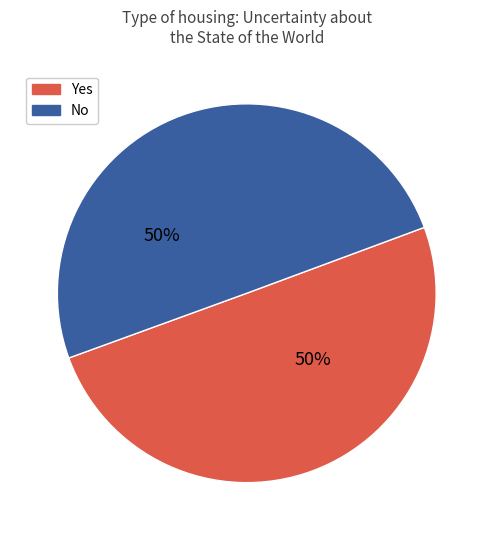

Is the sum of Yes and No greater than half?

Yes